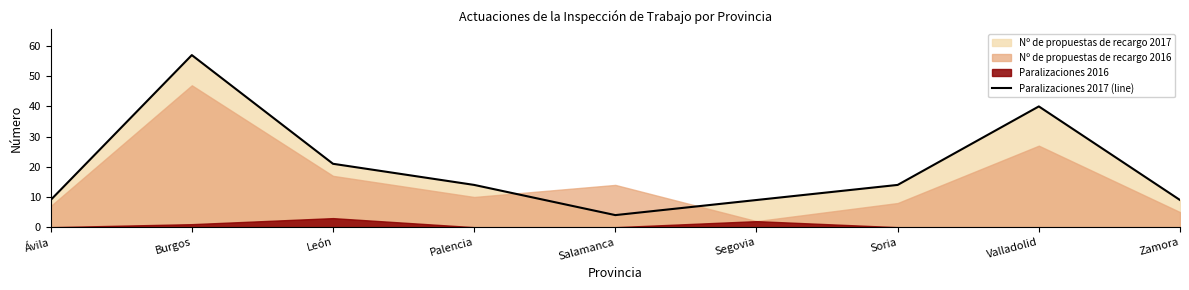

Where is the first local minimum?

Salamanca